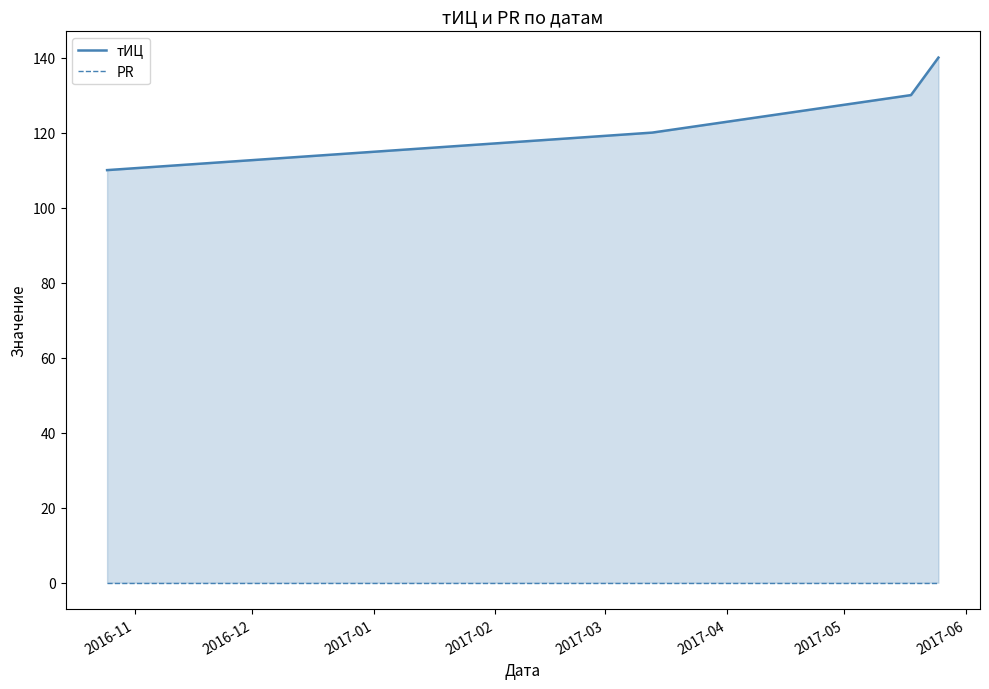

How many distinct data groups are displayed?

2